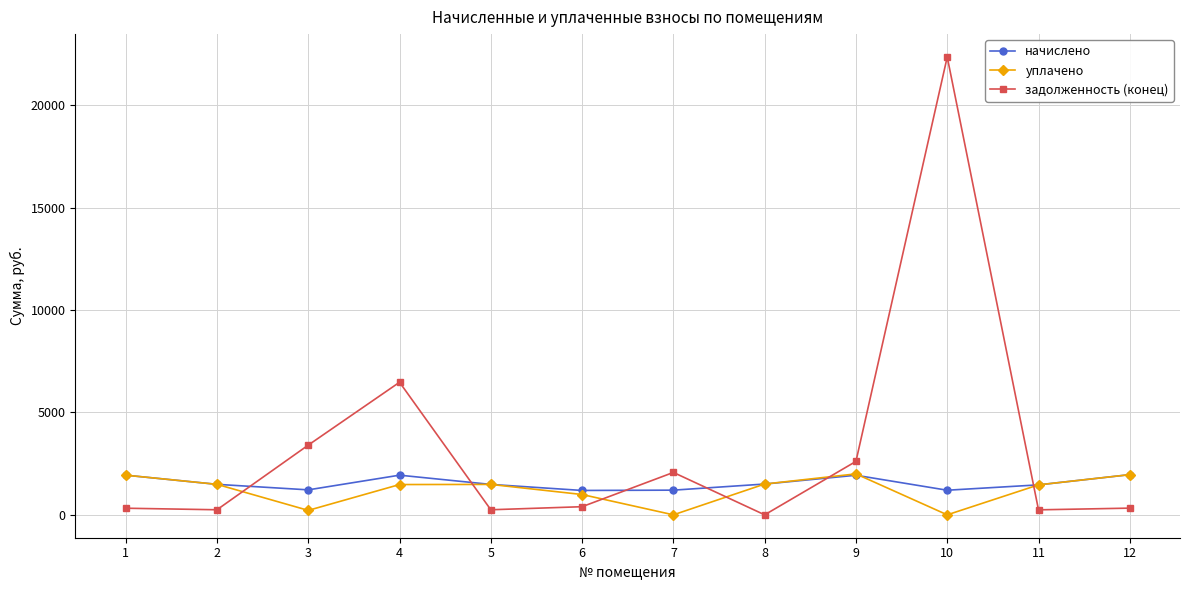

At which label does задолженность (конец) reach its minimum?

8